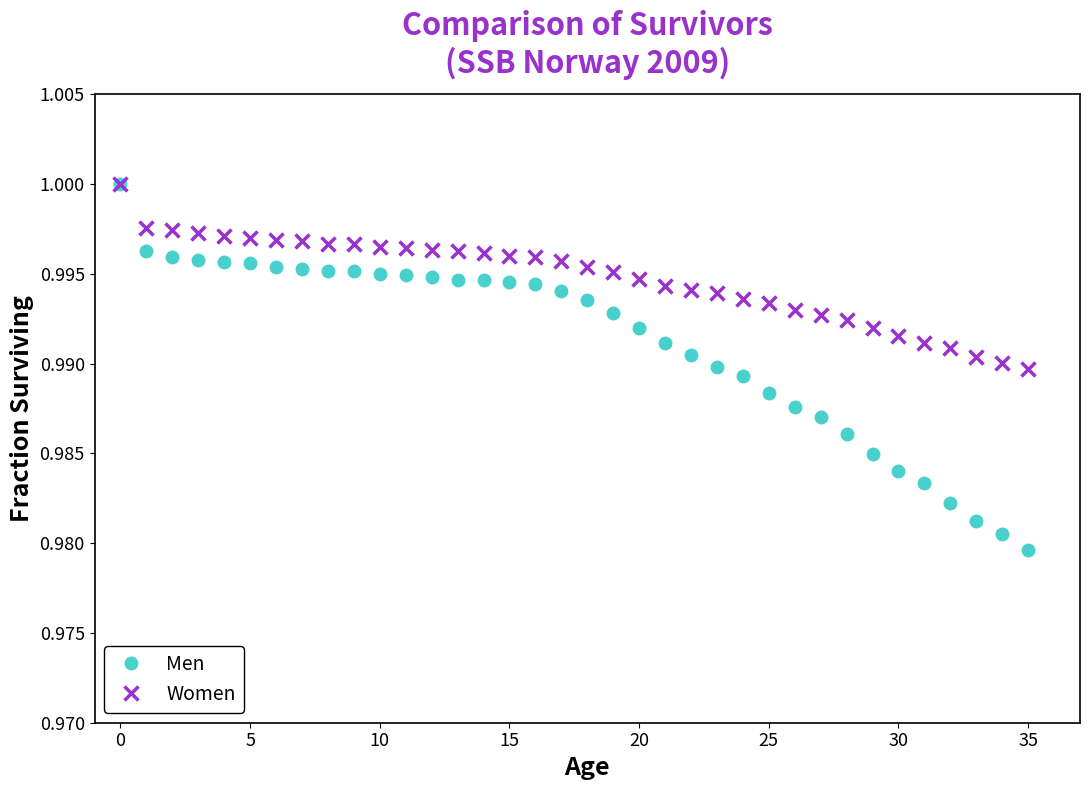

At how many categories does at least one series exceed 0?

36